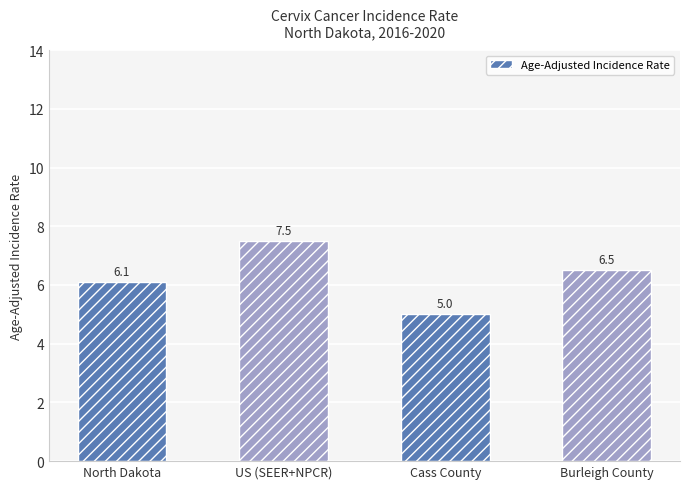

What is the approximate value at Burleigh County?

6.5